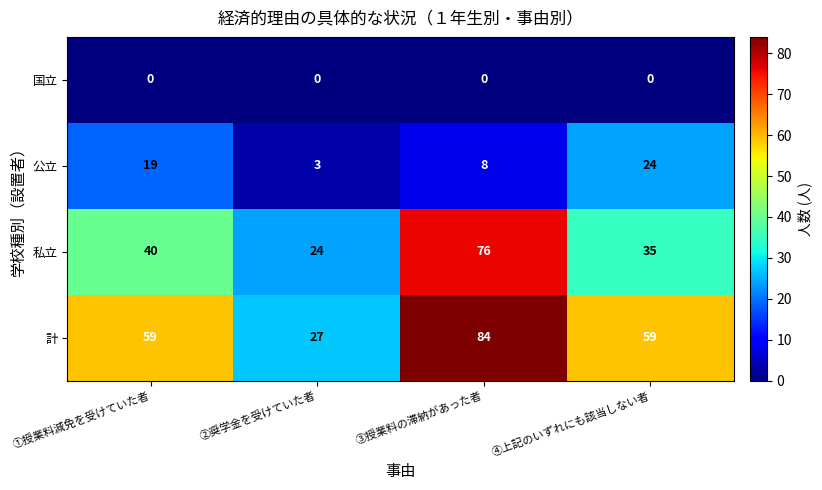

What is the greatest value displayed?

84